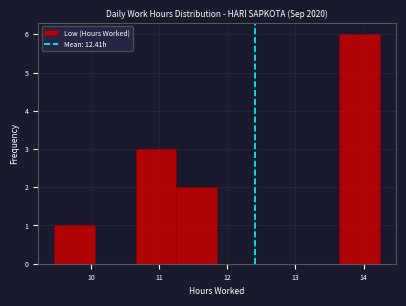

Over which range of the x-axis is the bar tallest?

13.6 to 14.2